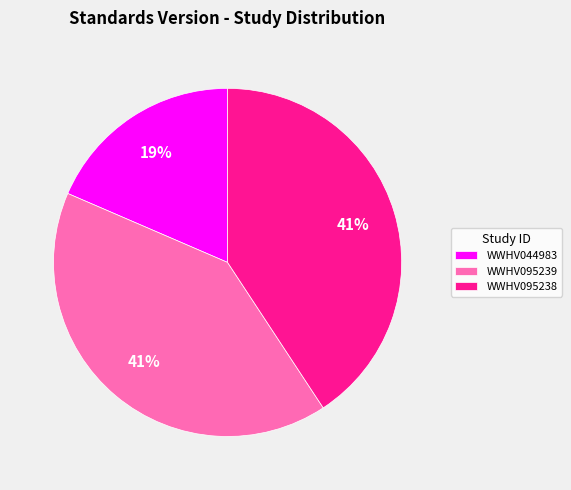

Is the sum of WWHV044983 and WWHV095239 greater than half?

Yes